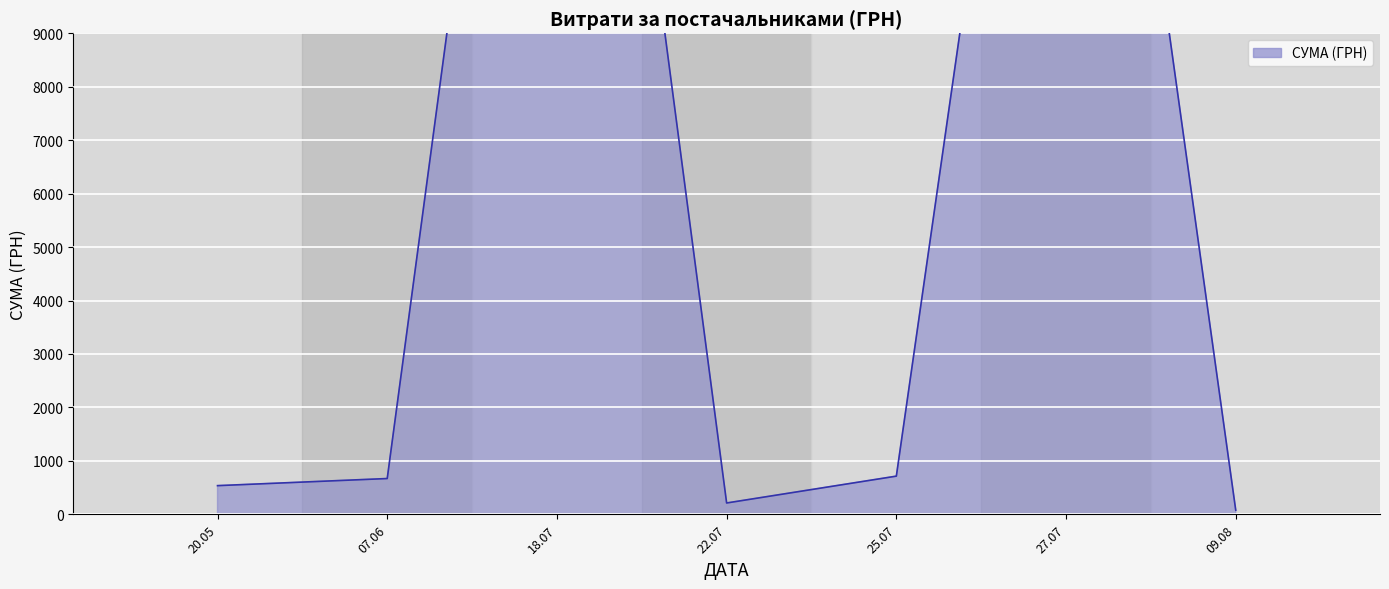

What position from the left is 27.07?

6